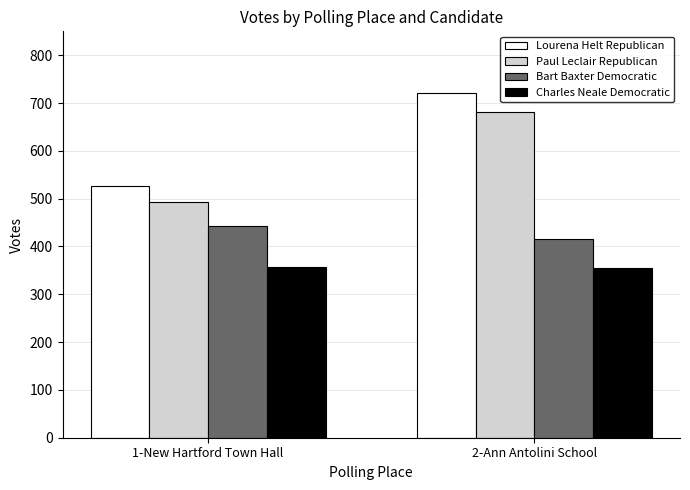

List the labels in order of Lourena Helt Republican value, largest first.

2-Ann Antolini School, 1-New Hartford Town Hall